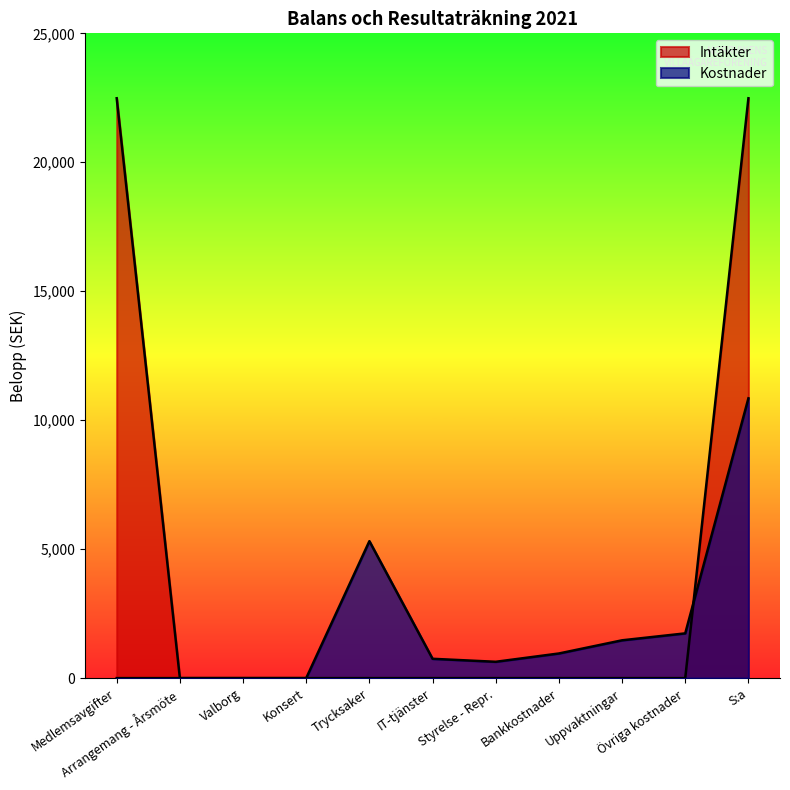

What is the difference between the highest and lowest values at Övriga kostnader?

1735